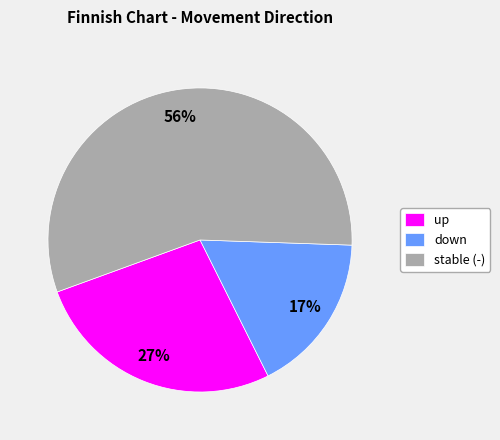

To the nearest percent, what is the difference between the up and down slice percentages?

10%